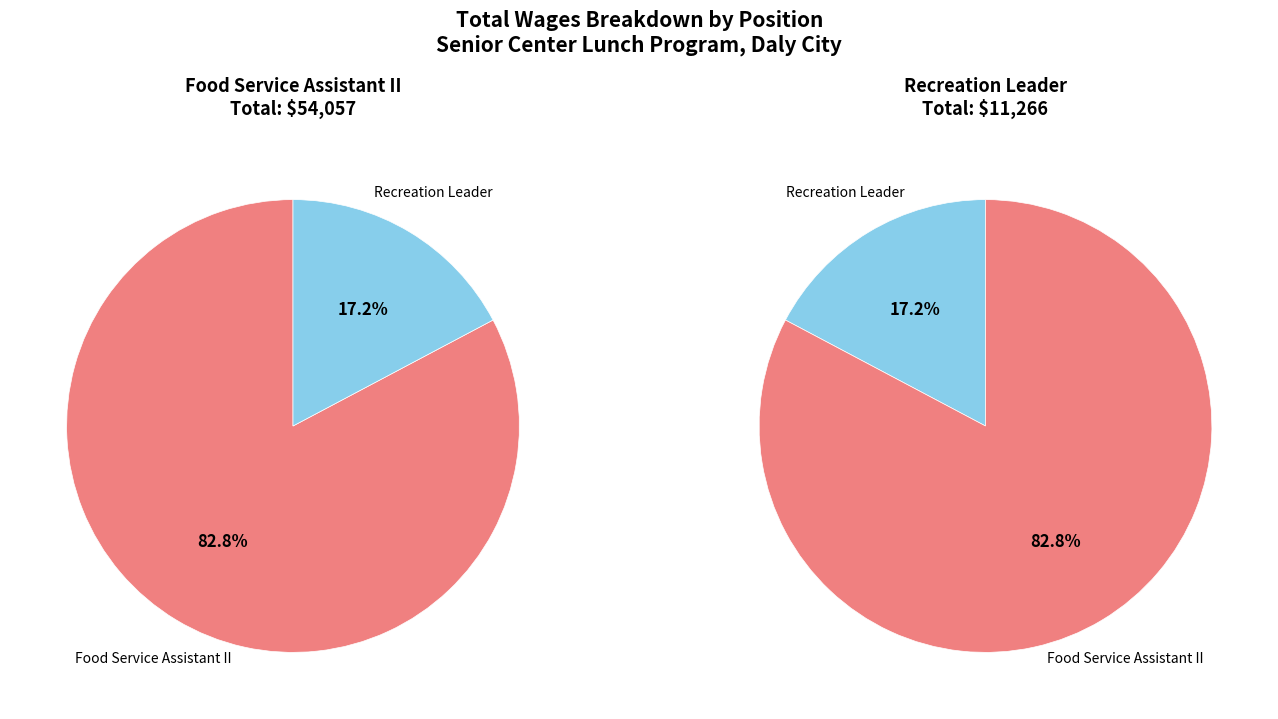

What is the ratio of the value at Food Service Assistant II to the value at Recreation Leader?

4.8